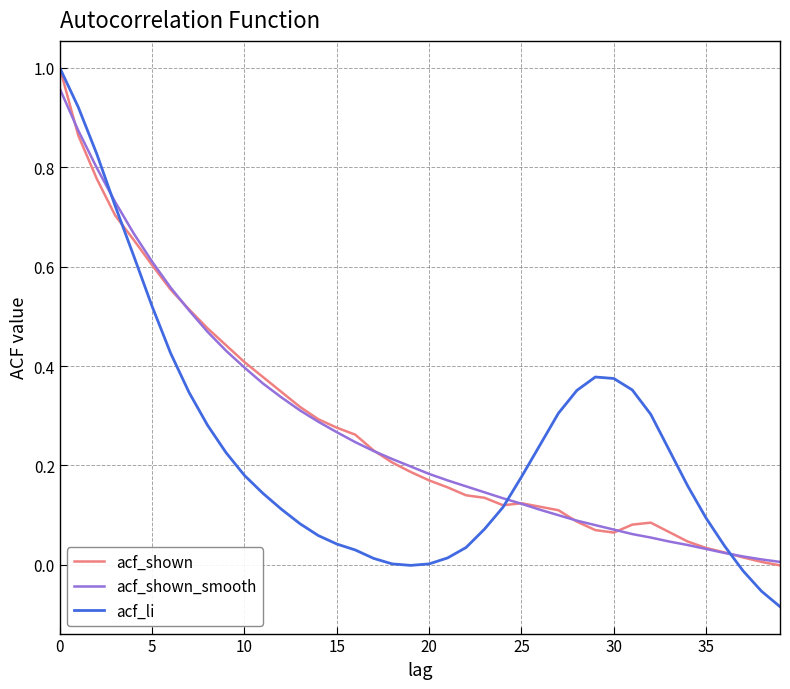

Which series has the widest spread of values?

acf_li